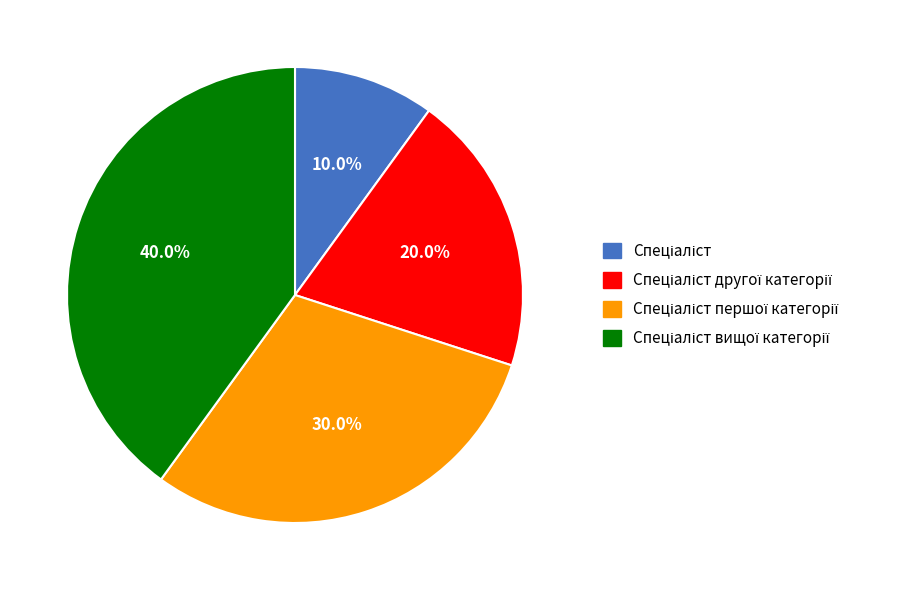

Does any single category account for the majority?

No